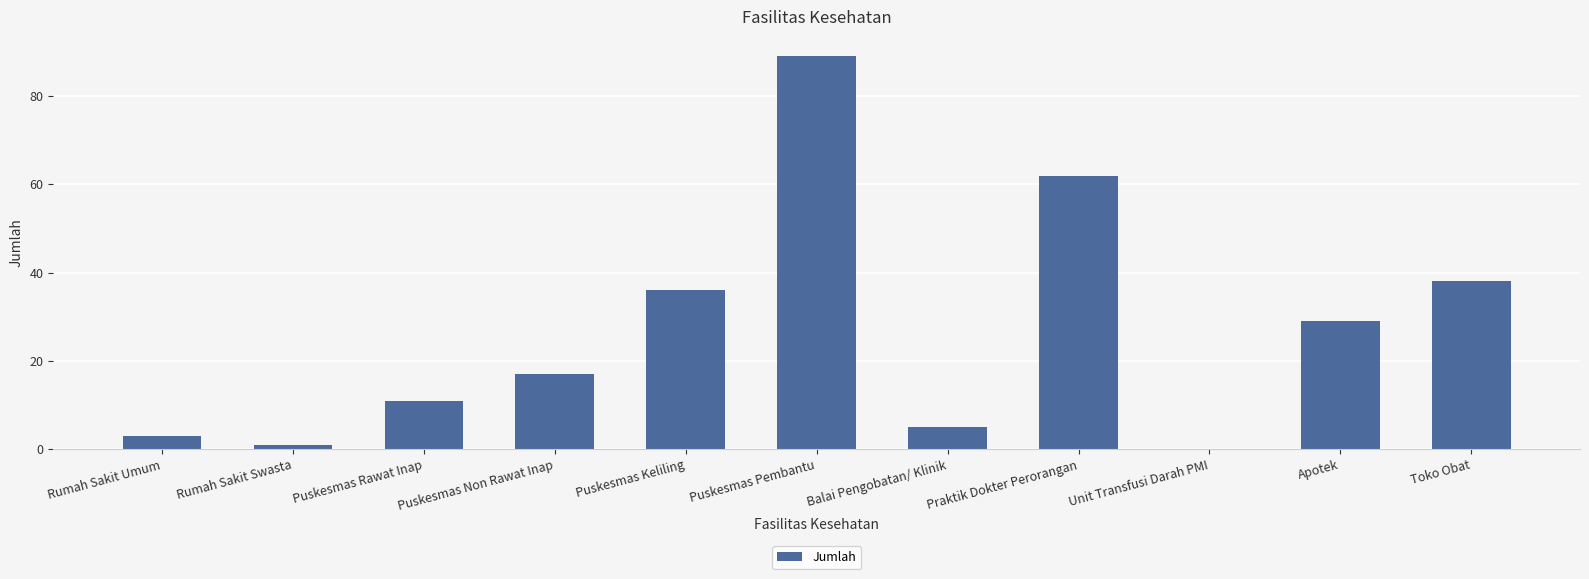

True or false: the data shows 86 at Praktik Dokter Perorangan.

False